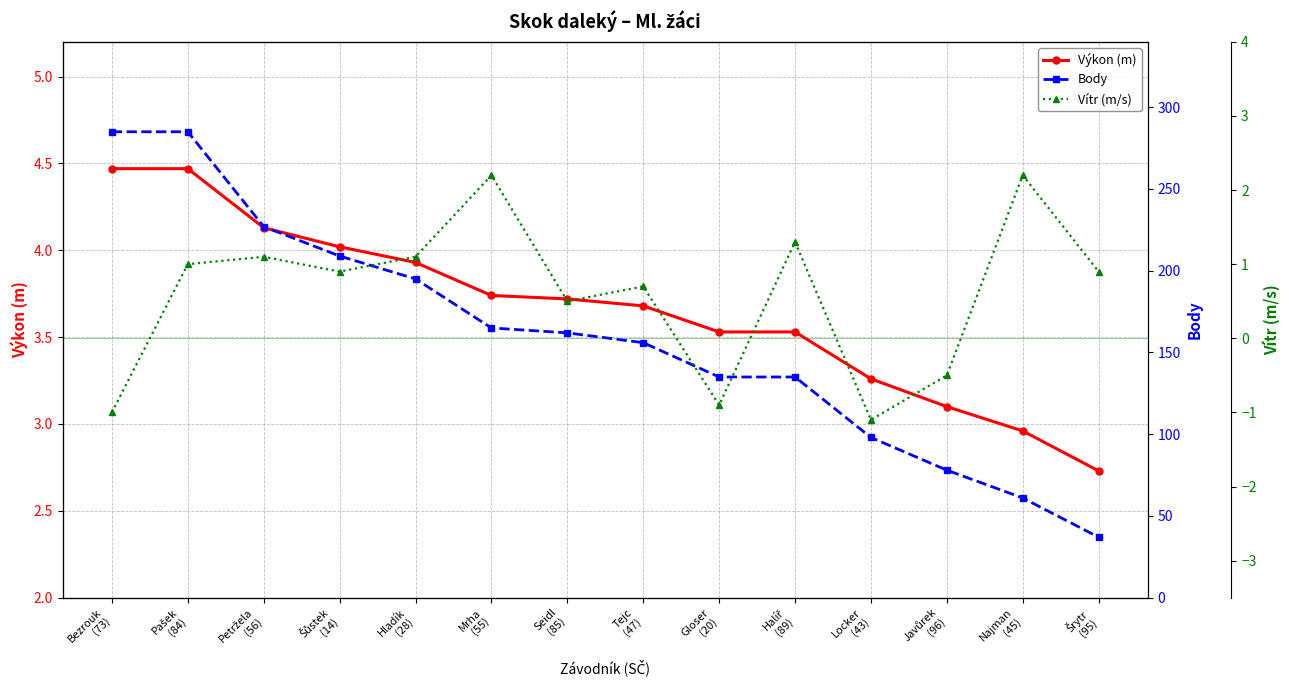

True or false: Body and Vítr (m/s) intersect in this chart.

False